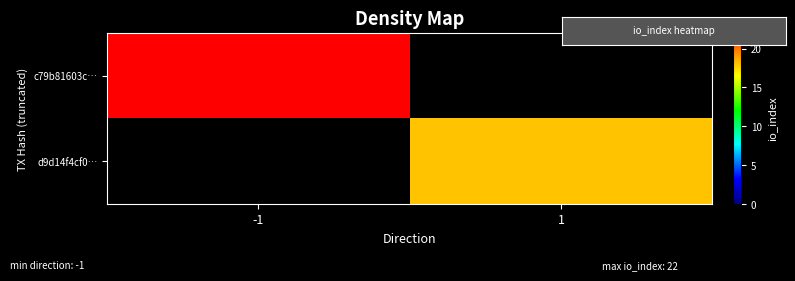

Count the number of data series in this chart.

2